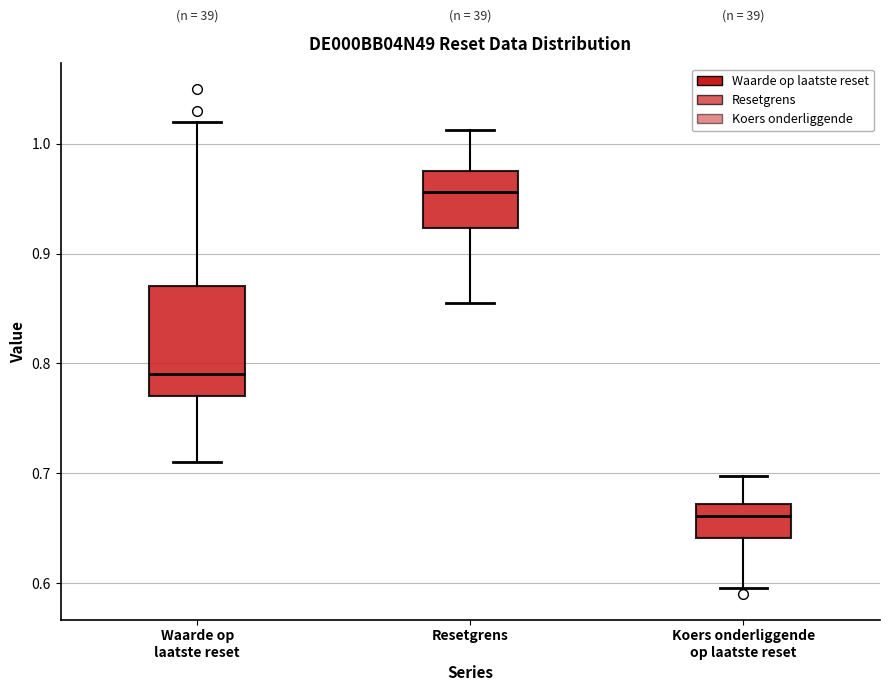

Reading left to right, read every box against the y-axis: the position of its median line, the range the box covers, and the ends of its whiskers. The values are not printed on the chart, so give them approximately, as read against the axis.

Waarde op laatste reset: median 0.79, box 0.77 to 0.87, whiskers 0.71 to 1.02
Resetgrens: median 0.96, box 0.92 to 0.98, whiskers 0.86 to 1.01
Koers onderliggende op laatste reset: median 0.66, box 0.64 to 0.67, whiskers 0.60 to 0.70